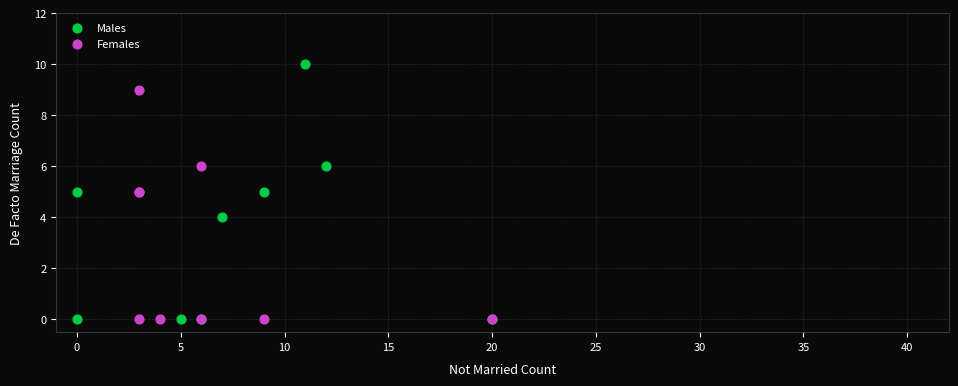

Which series reaches the maximum Y coordinate?

Males